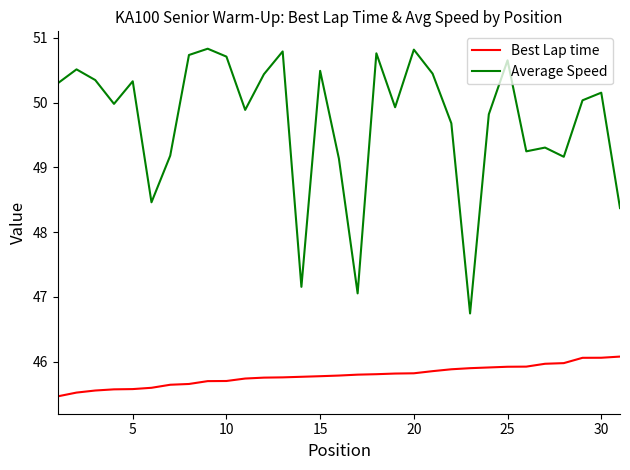

True or false: Average Speed and Best Lap time intersect in this chart.

False